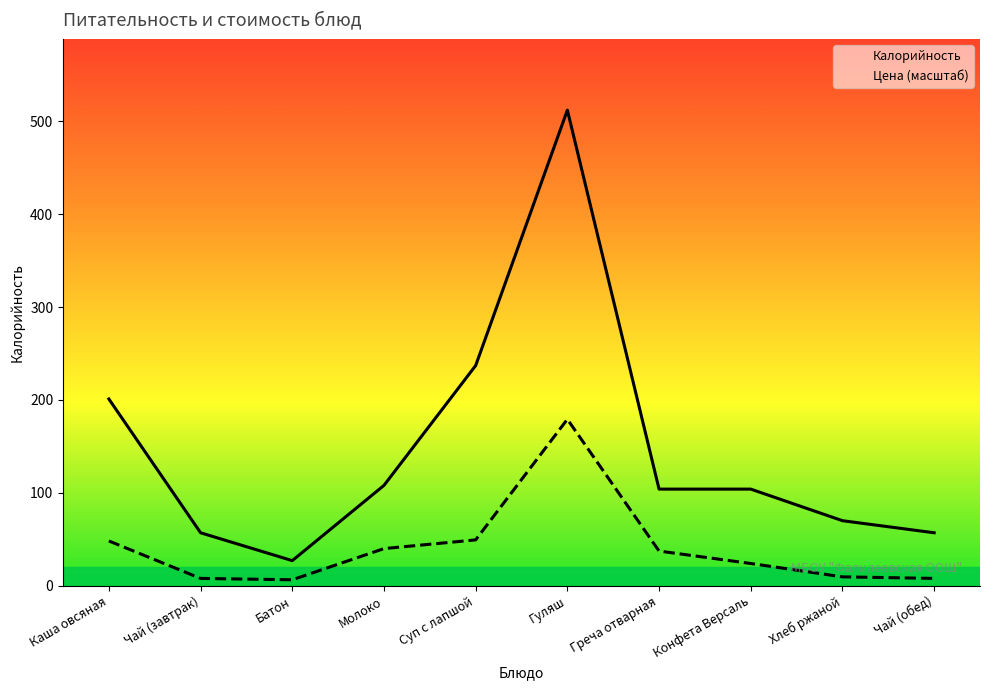

Does the chart display data point markers on the line(s)?

No